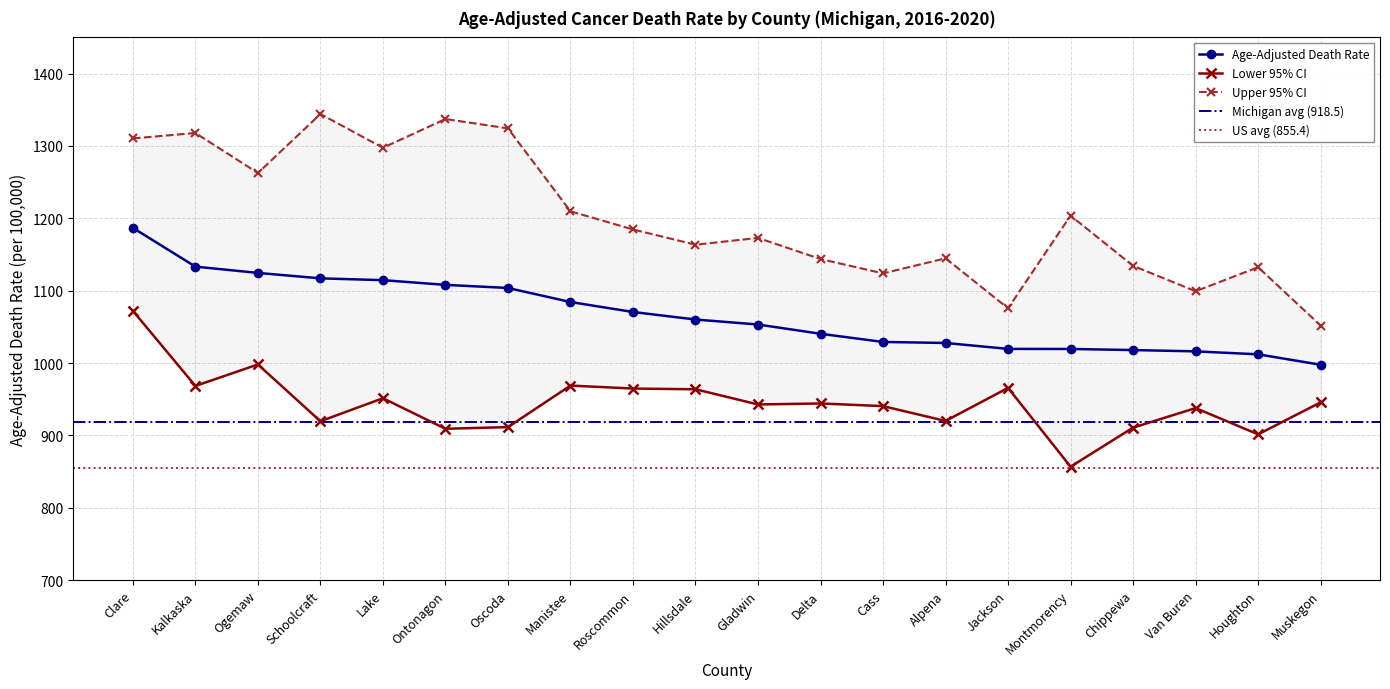

True or false: Upper CI and Lower CI intersect in this chart.

False